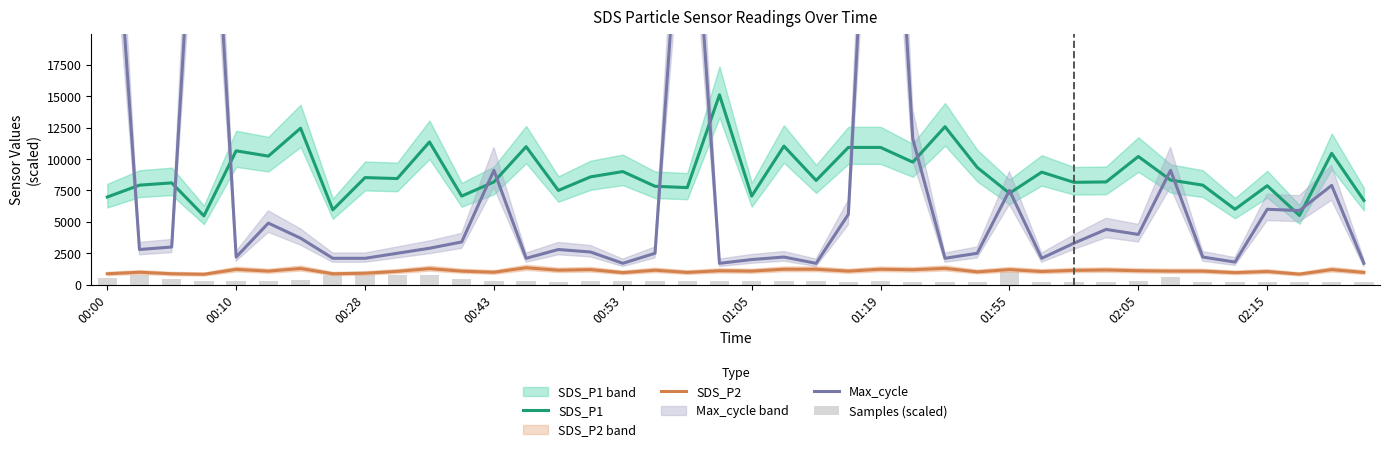

What is the difference between the maximum and minimum values in the SDS_P2 series?

522.0